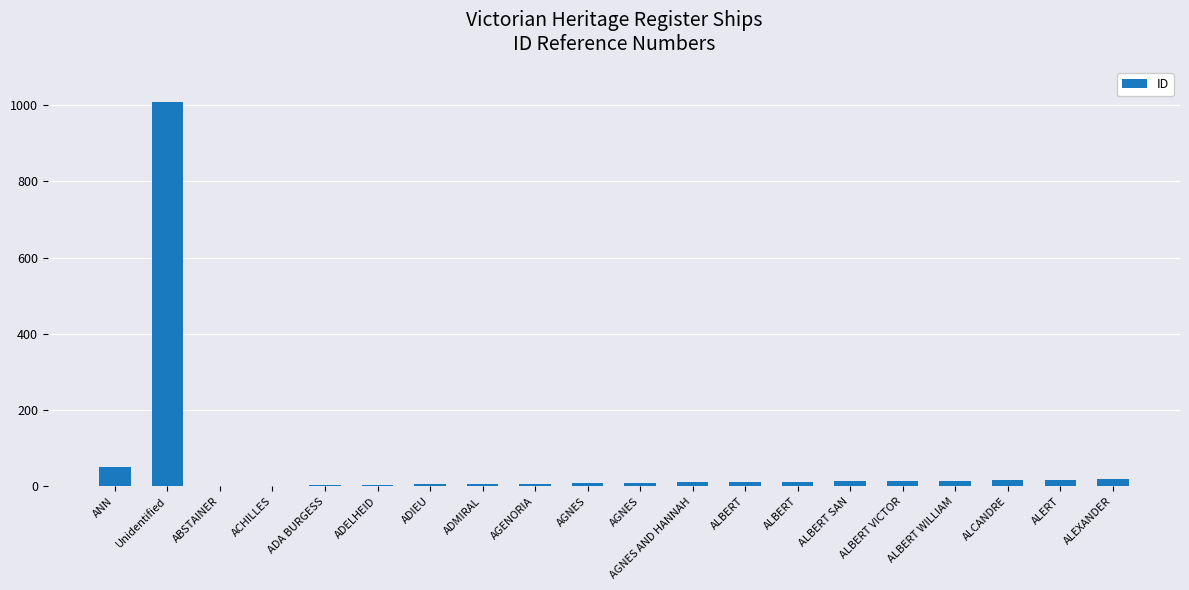

Are the bars grouped side by side (vs. stacked)?

No